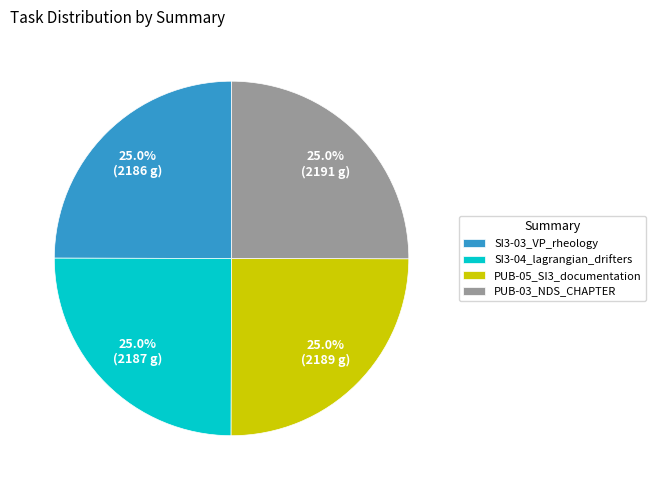

Approximately how many times larger is the value at PUB-03_NDS_CHAPTER compared to SI3-03_VP_rheology?

1.0